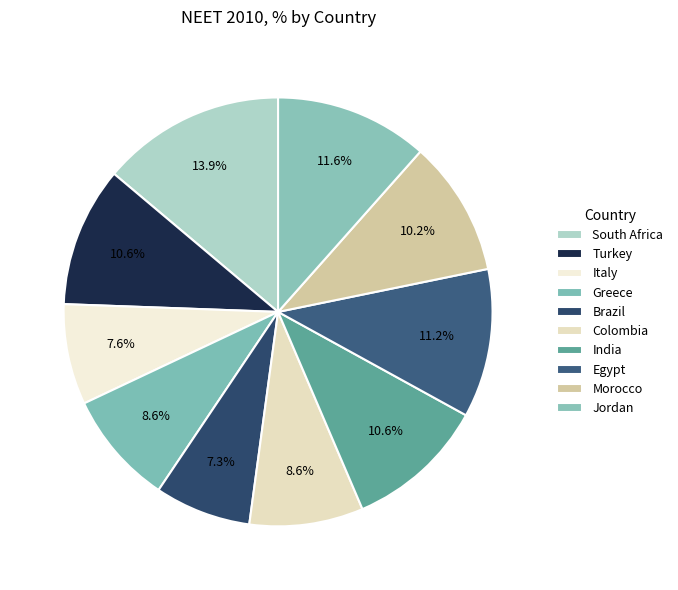

How many slices are in this pie chart?

10